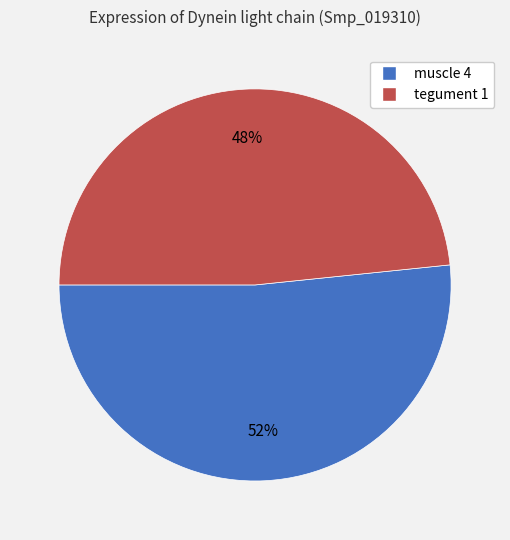

How many segments does this pie chart have?

2